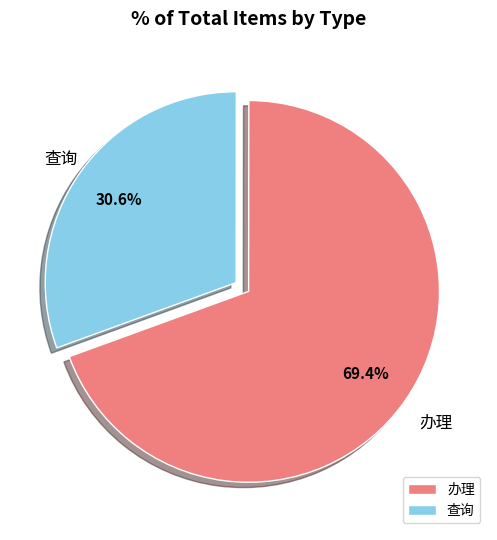

Which category has the smallest portion of the pie?

查询